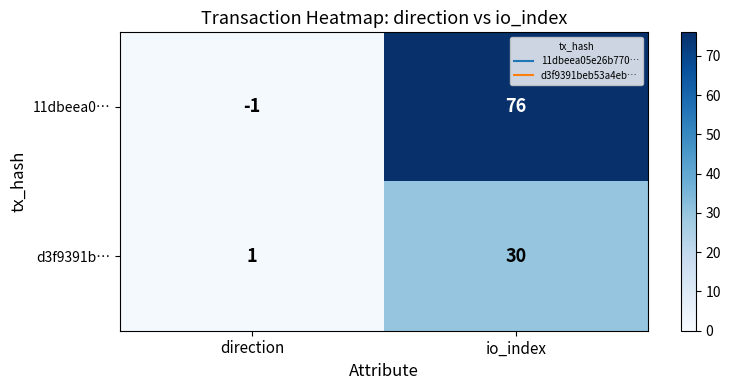

What is the difference between the 11dbeea0… values at io_index and direction?

77